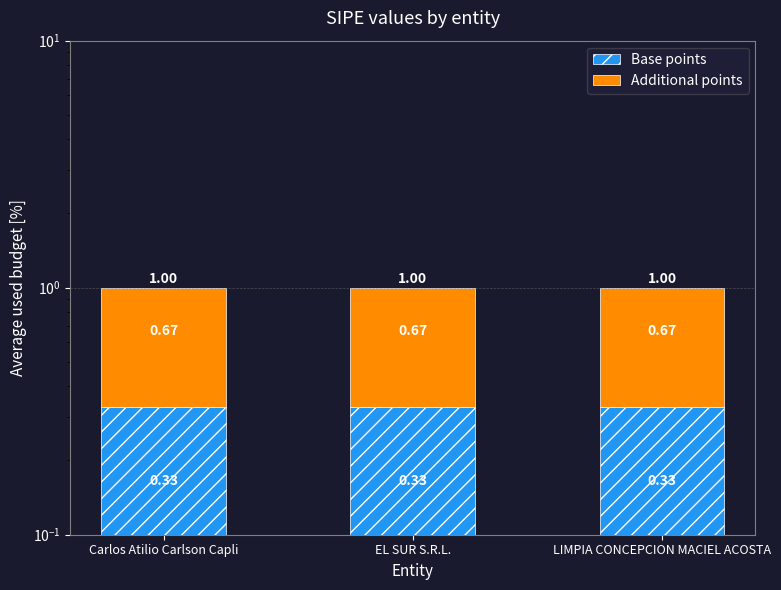

What is the sum of all Base points values?

1.0